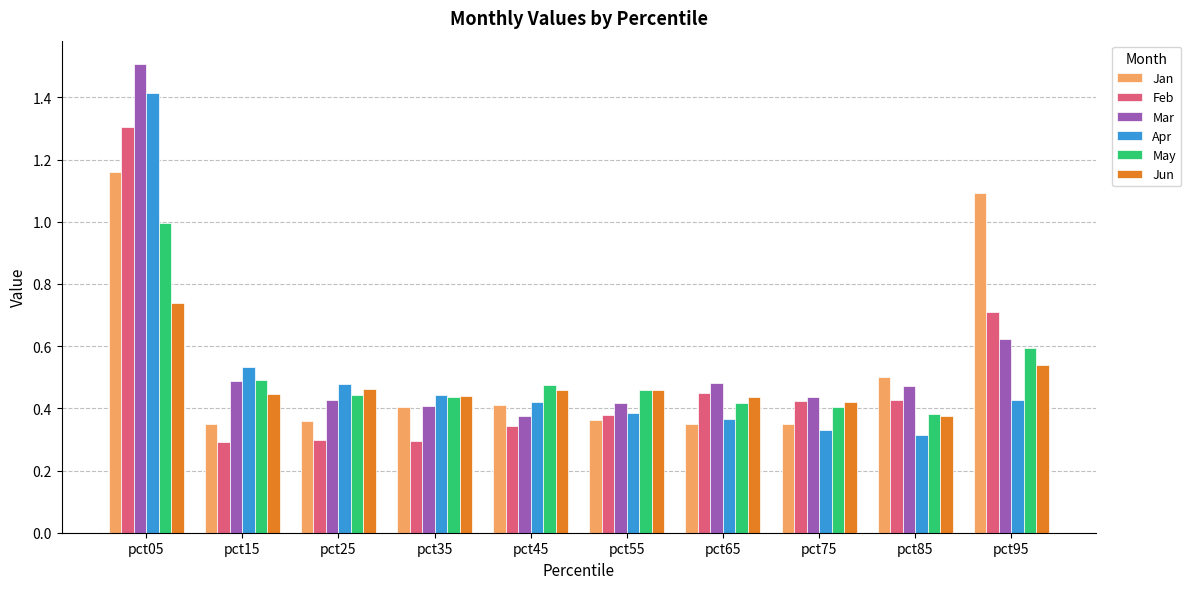

What are all the series names shown in the legend?

Jan, Feb, Mar, Apr, May, Jun